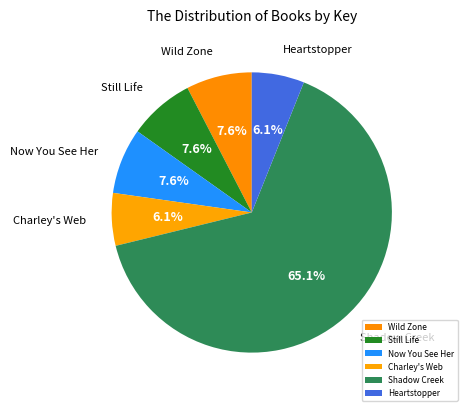

To the nearest percent, what portion does Shadow Creek represent?

65%